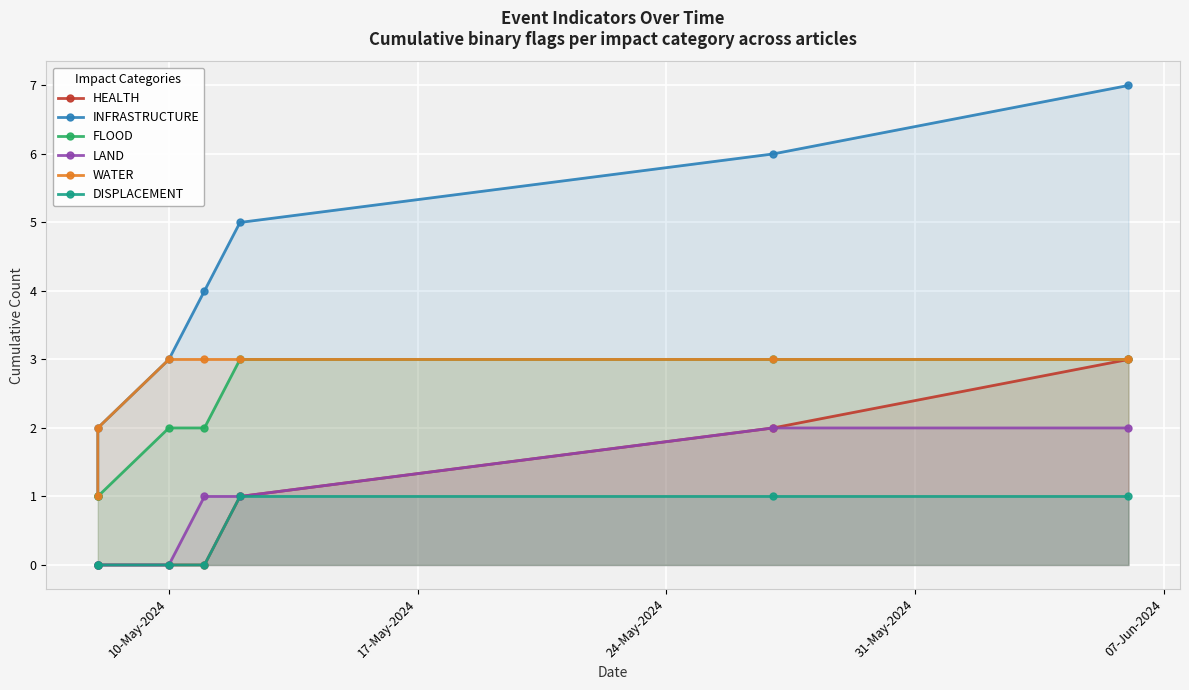

Reading left to right, list all the values displayed in this chart.

HEALTH: 0	0	0	0	1	2	3
INFRASTRUCTURE: 1	2	3	4	5	6	7
FLOOD: 1	1	2	2	3	3	3
LAND: 0	0	0	1	1	2	2
WATER: 1	2	3	3	3	3	3
DISPLACEMENT: 0	0	0	0	1	1	1